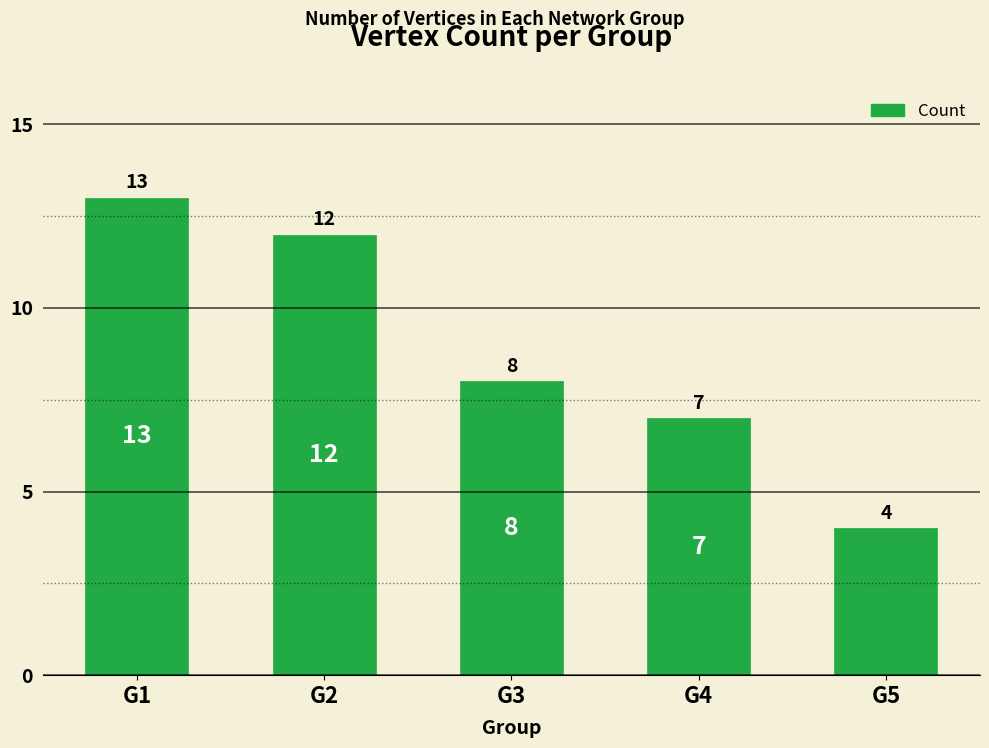

What is the maximum value shown in the chart?

13